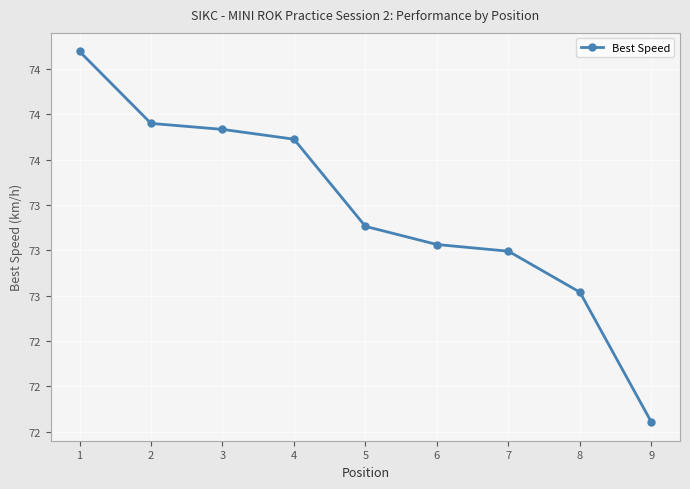

Is this an area chart (filled region under the line)?

No